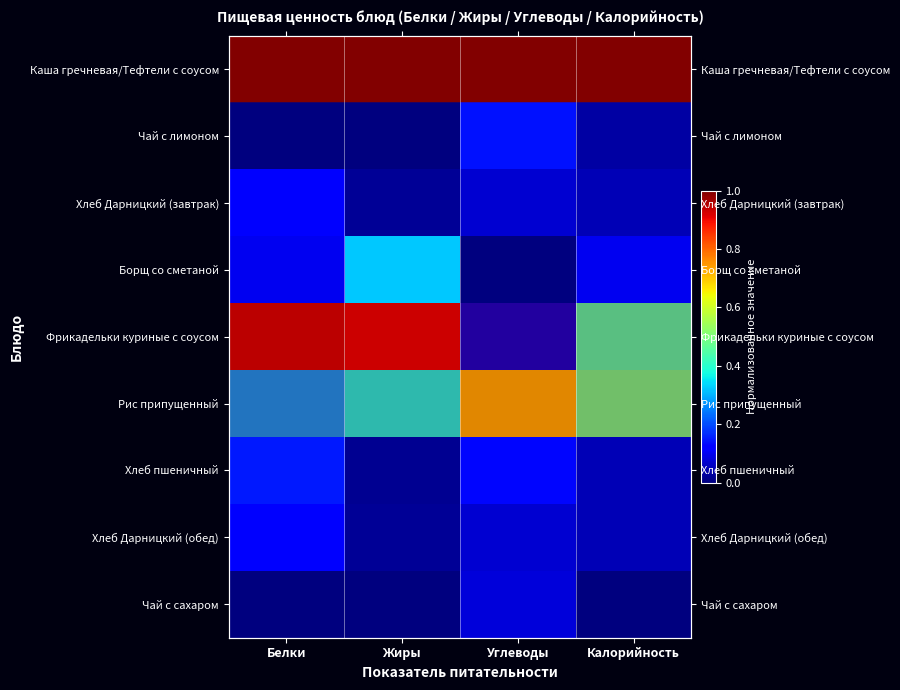

What is the highest value of the Чай с лимоном series?

0.1